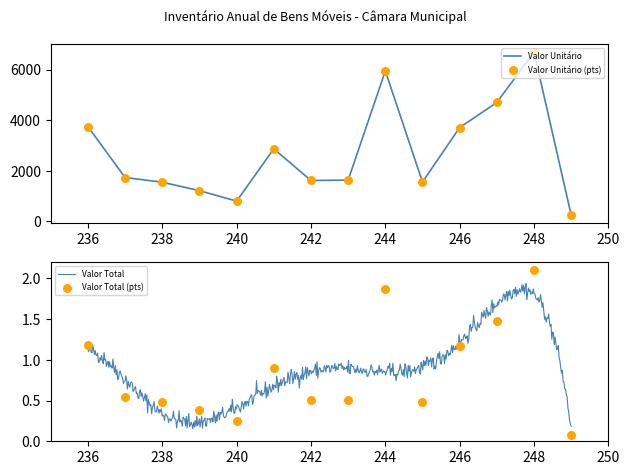

Which series has the largest Y range (max minus min)?

Valor Unitário